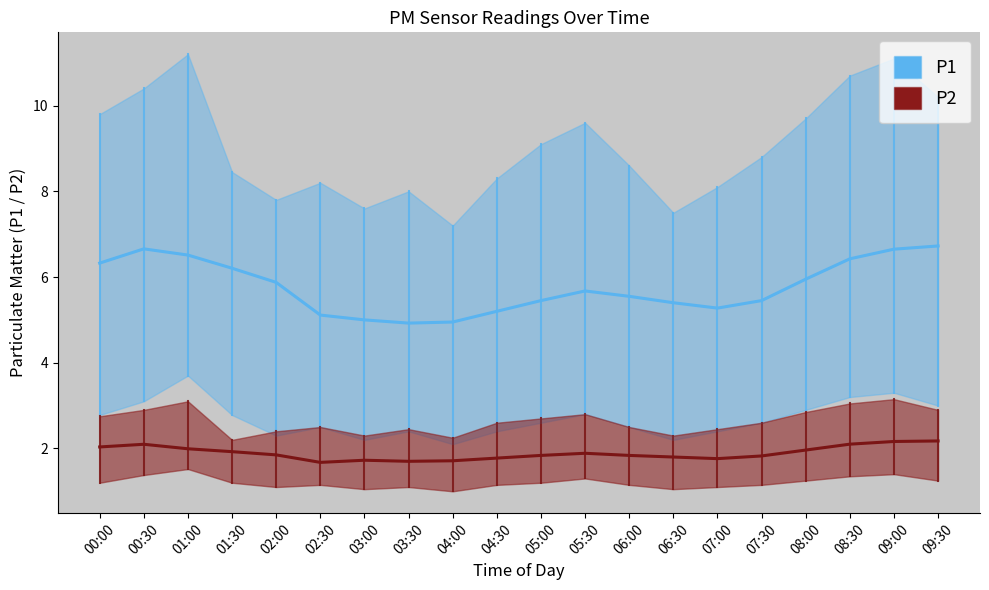

Rank the series at 07:30 from lowest to highest value.

P2, P1